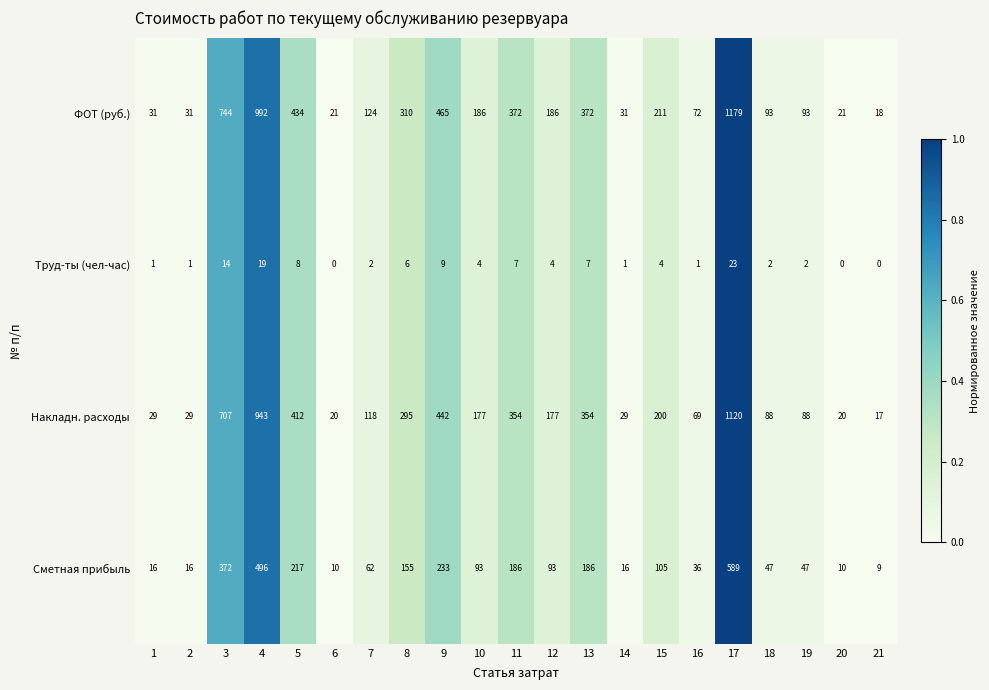

Which series changed the most between 3 and 5?

ФОТ (руб.)